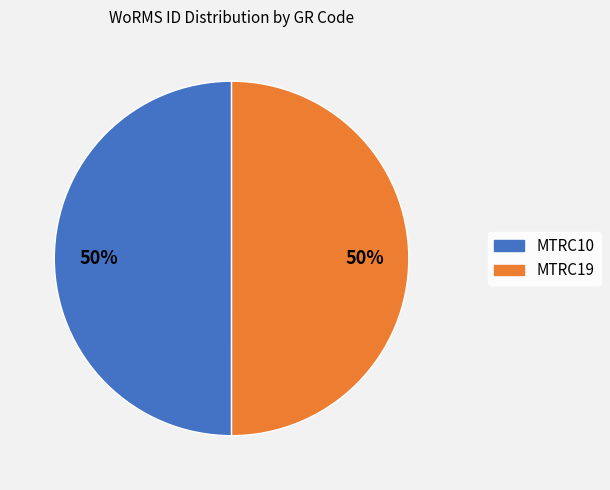

What is the ratio of the value at MTRC10 to the value at MTRC19?

1.0